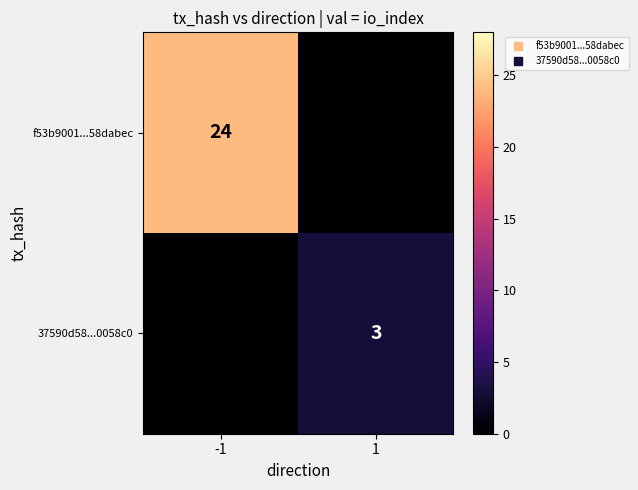

Count the 37590d58...0058c0 values in the range 0 to 3.

2